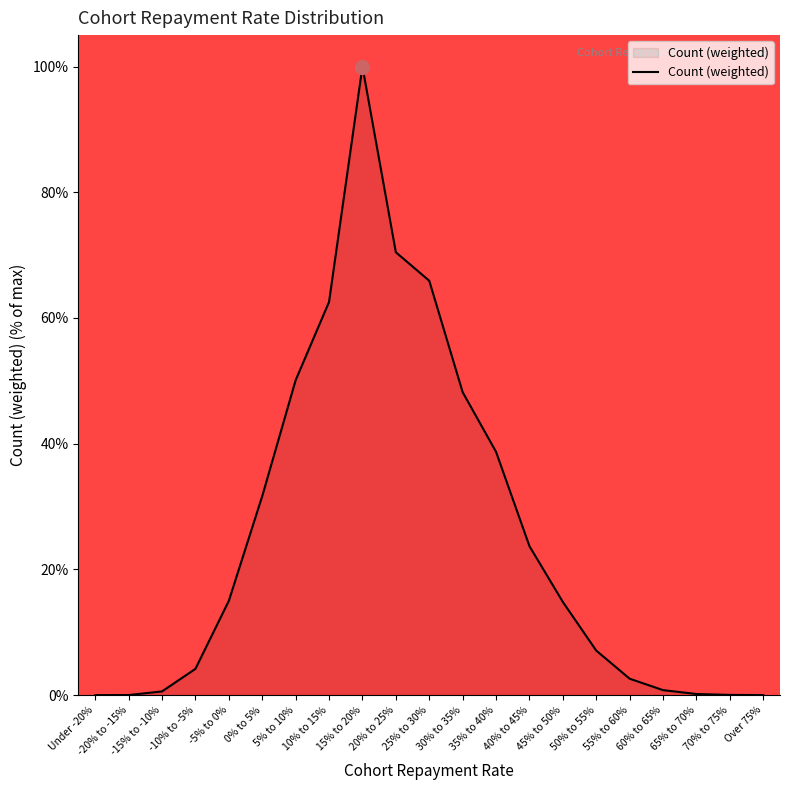

What is the greatest value displayed?

100.0